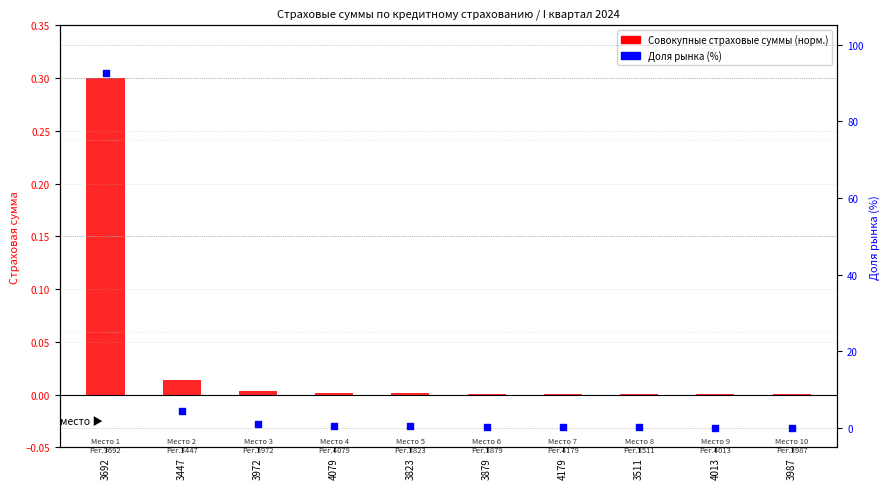

Which series has the largest total across all categories?

Доля рынка (%)